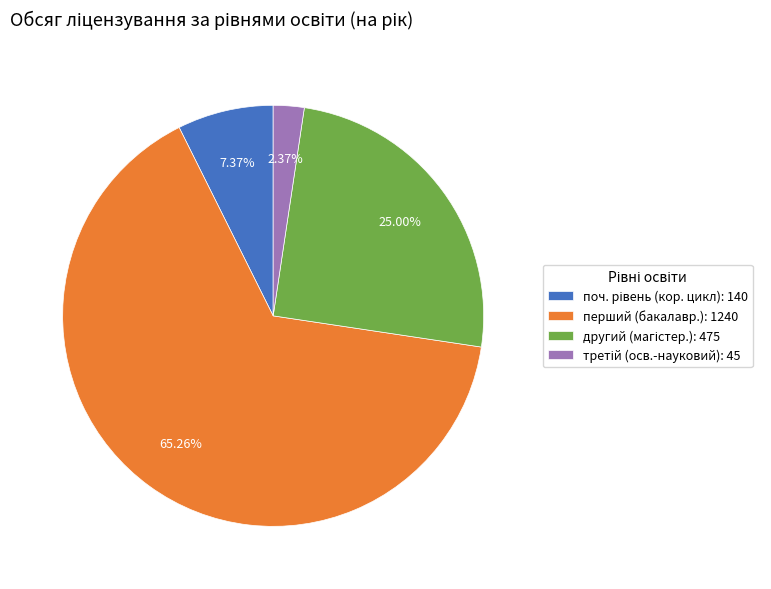

Does any single category account for the majority?

Yes